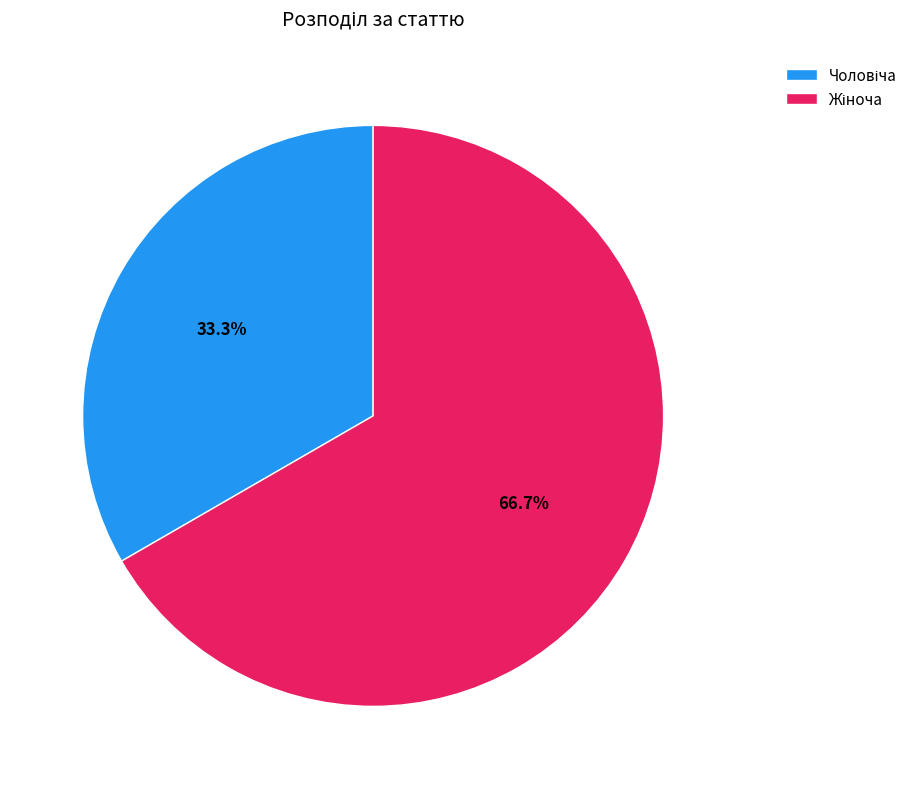

Is there any slice that represents more than half of the pie?

Yes